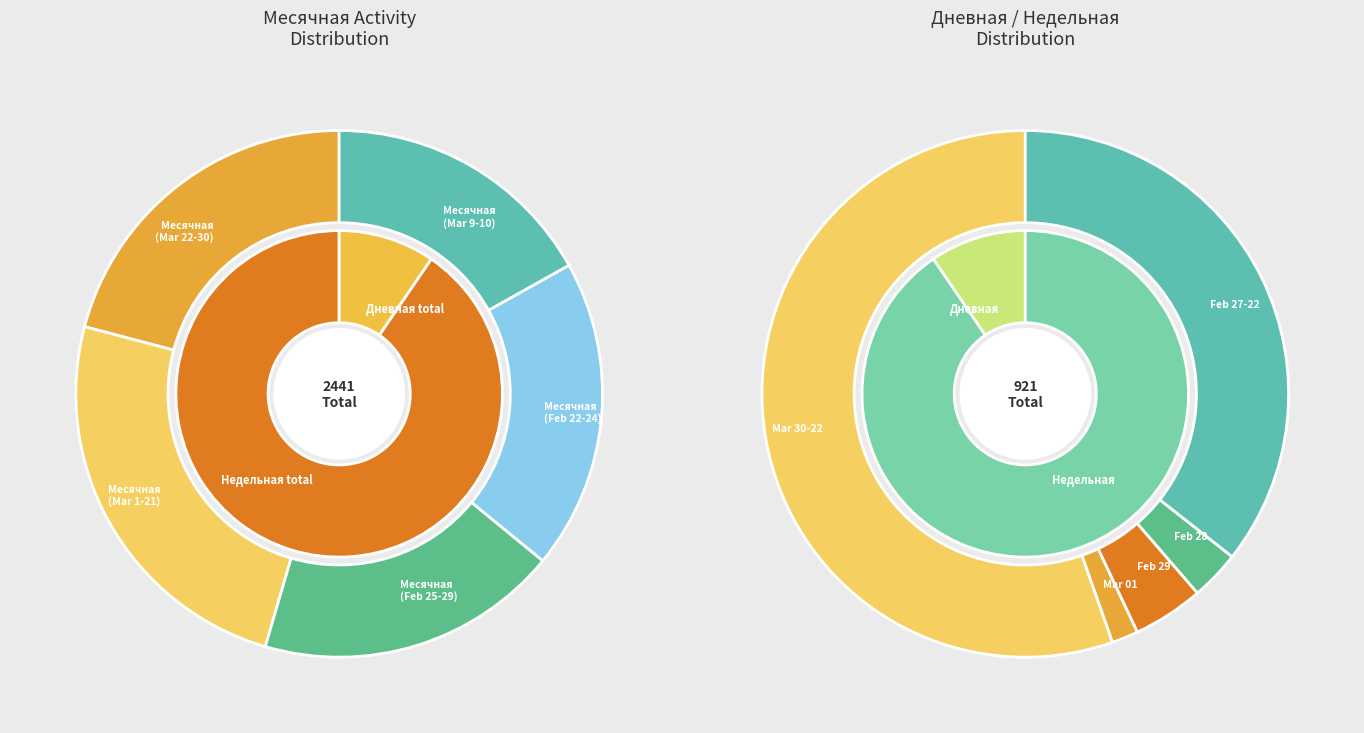

Is 2024-03-25 the majority of the pie?

No